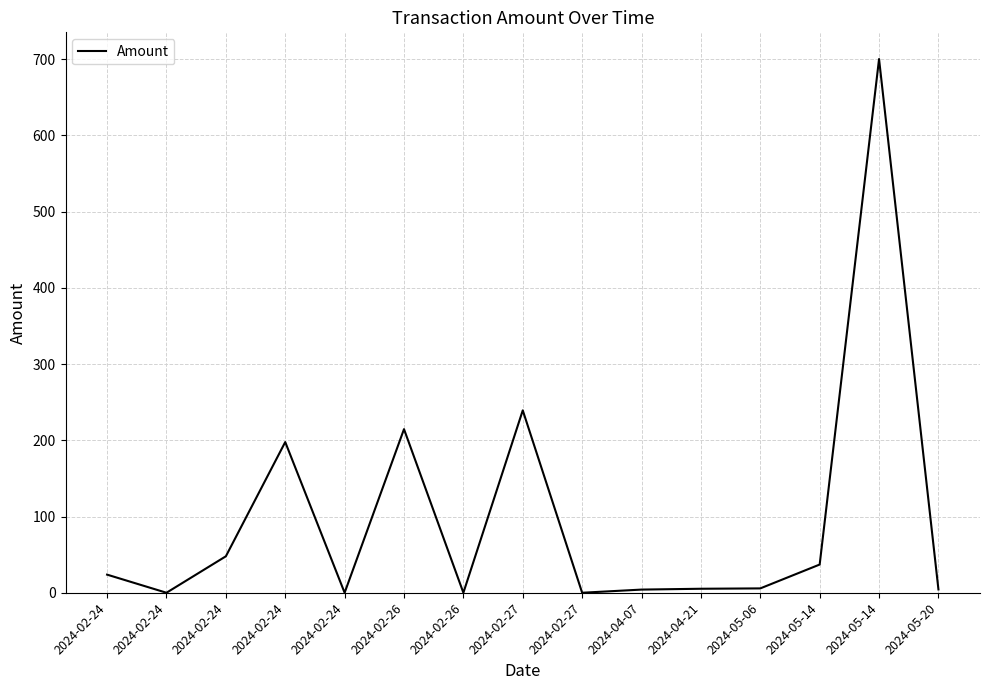

Does the chart have visible grid lines?

Yes